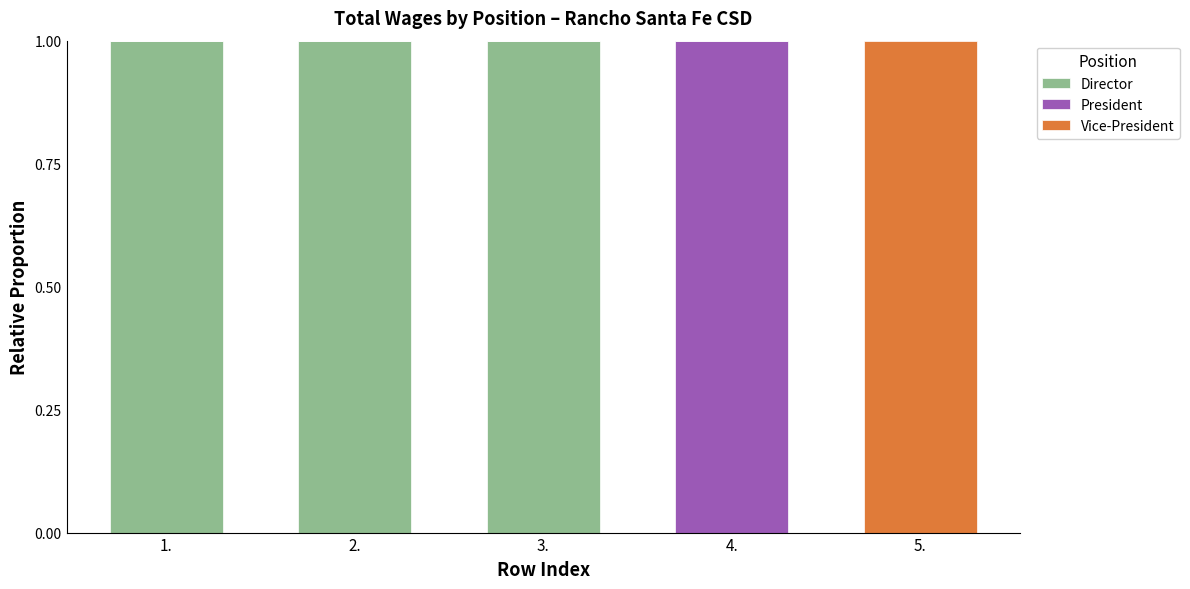

What is the total value across all series at 5.?

1